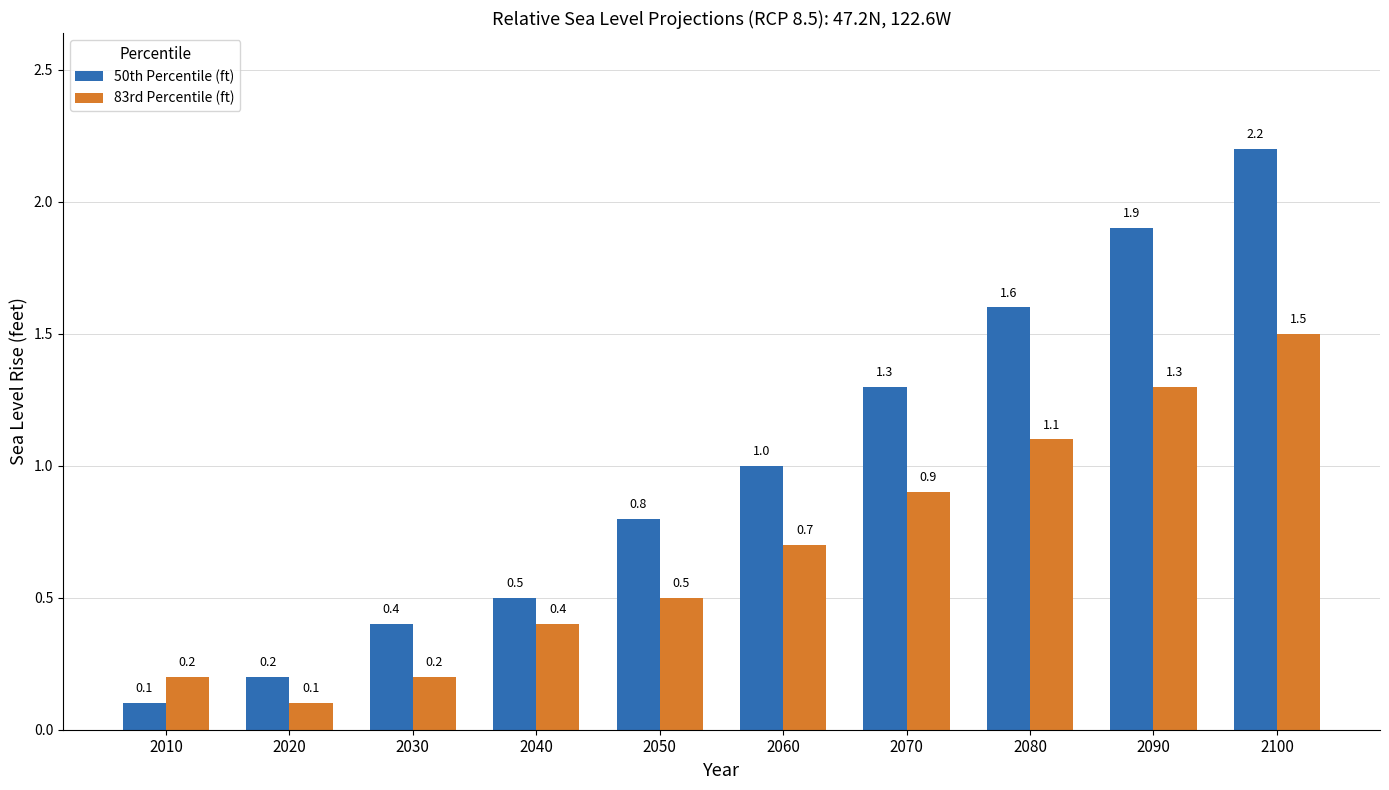

The value of 83rd Percentile (ft) at 2020 is 0.1. True or false?

True